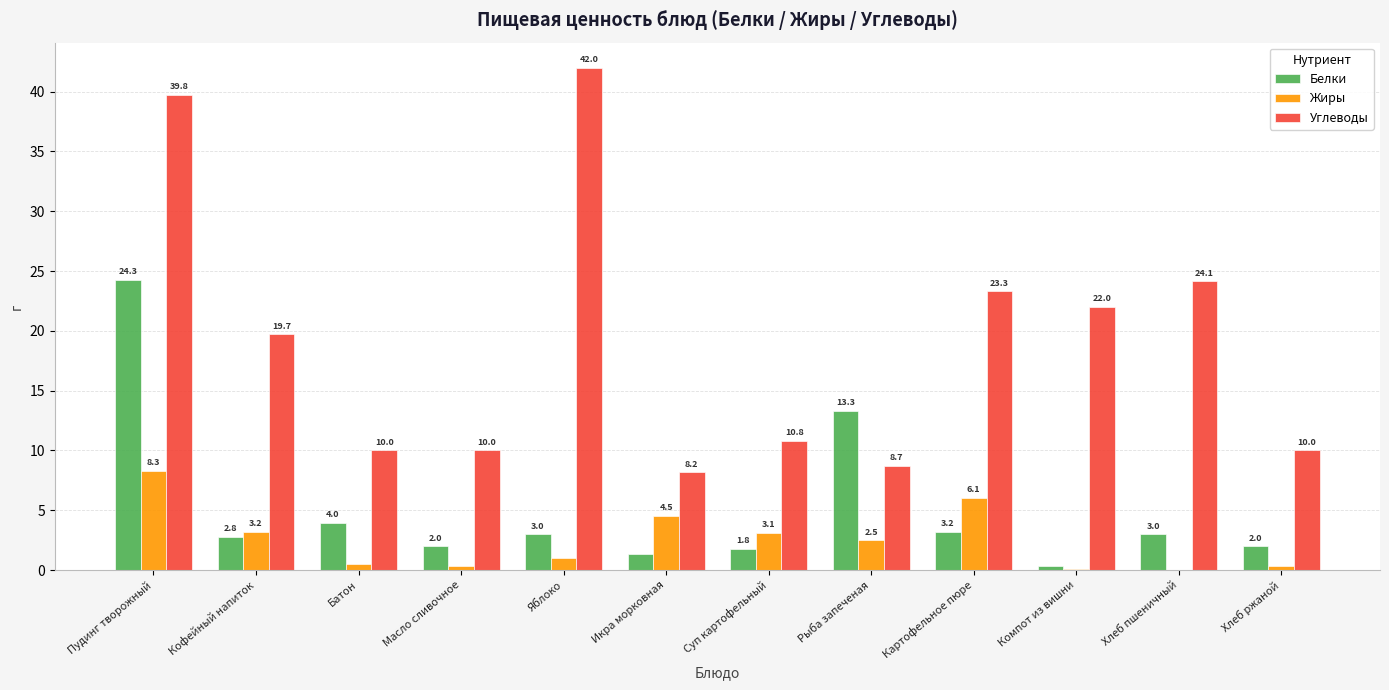

Which series changed the most between Масло сливочное and Яблоко?

Углеводы